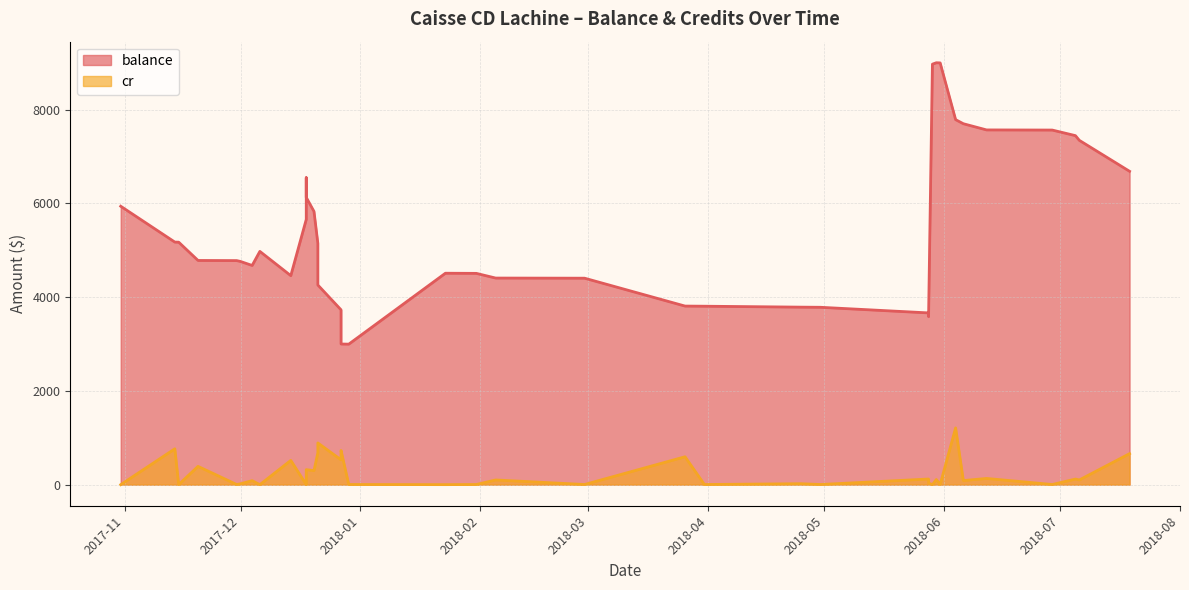

True or false: balance has more than 0 interior local peaks.

True